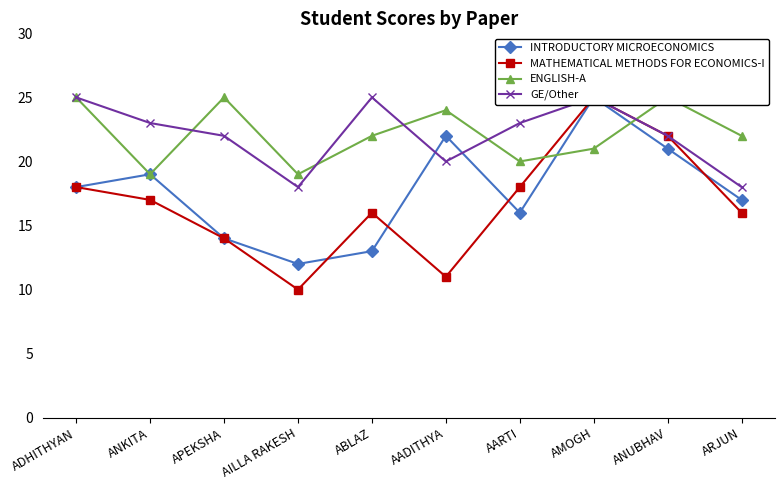

What is the average value of the ENGLISH-A series?

22